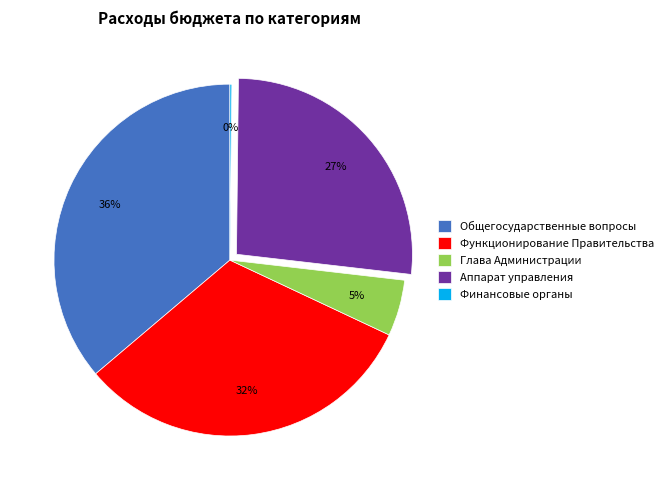

Does Аппарат управления account for over 50% of the chart?

No